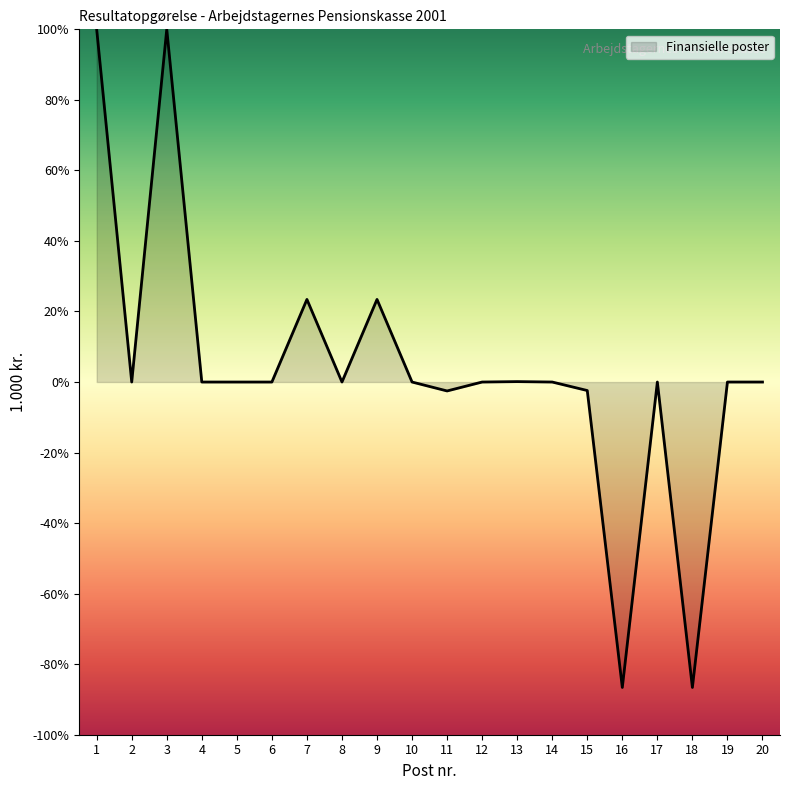

What is the maximum value shown in the chart?

100.0